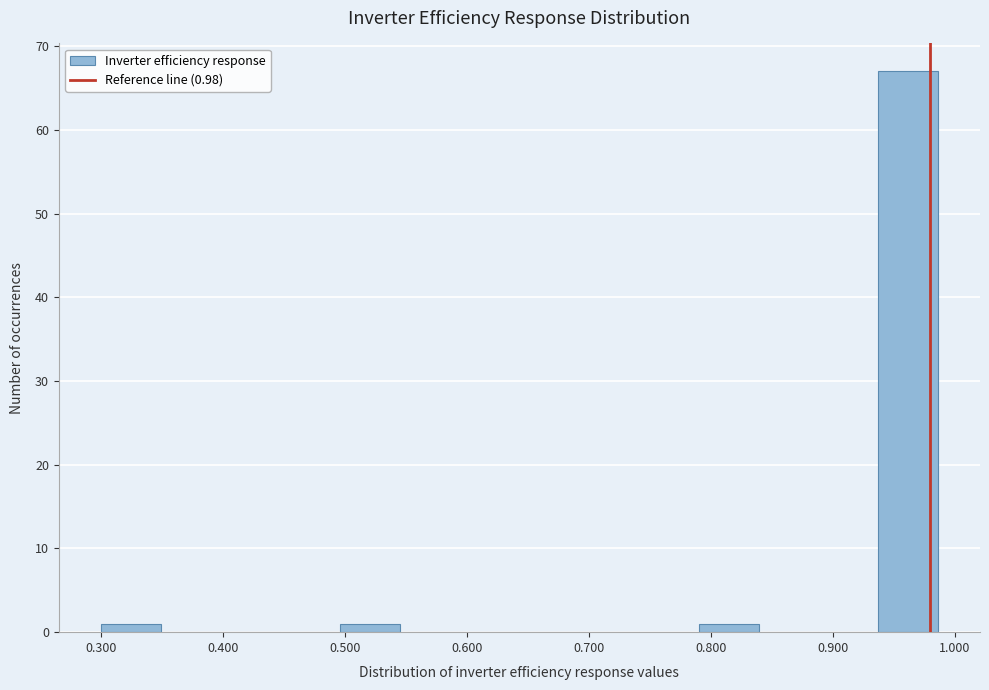

Over which range of the x-axis is the bar tallest?

0.94 to 0.99